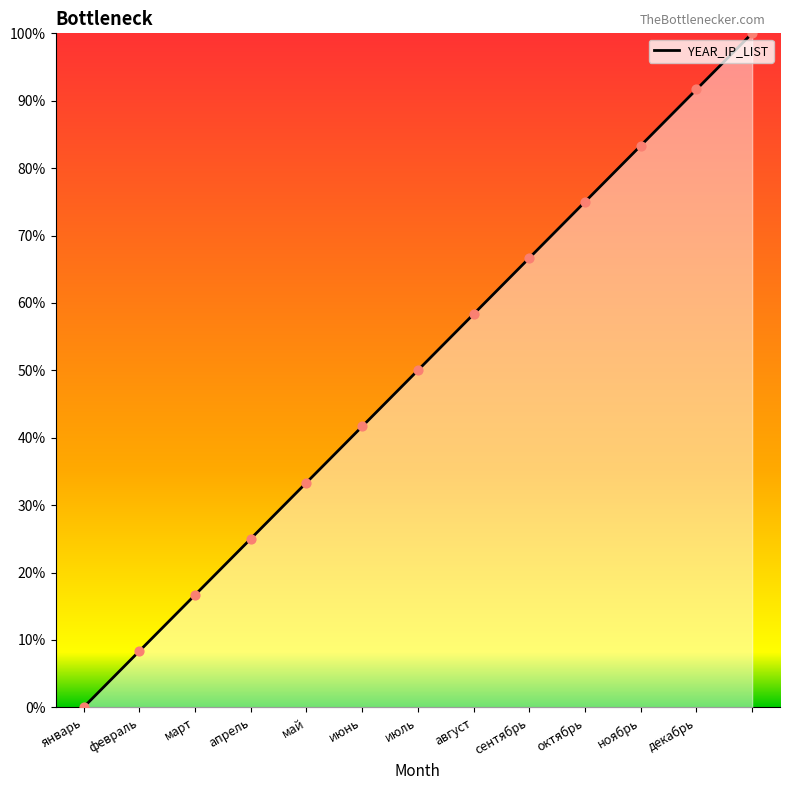

What is the difference between the maximum and minimum values?

100.0